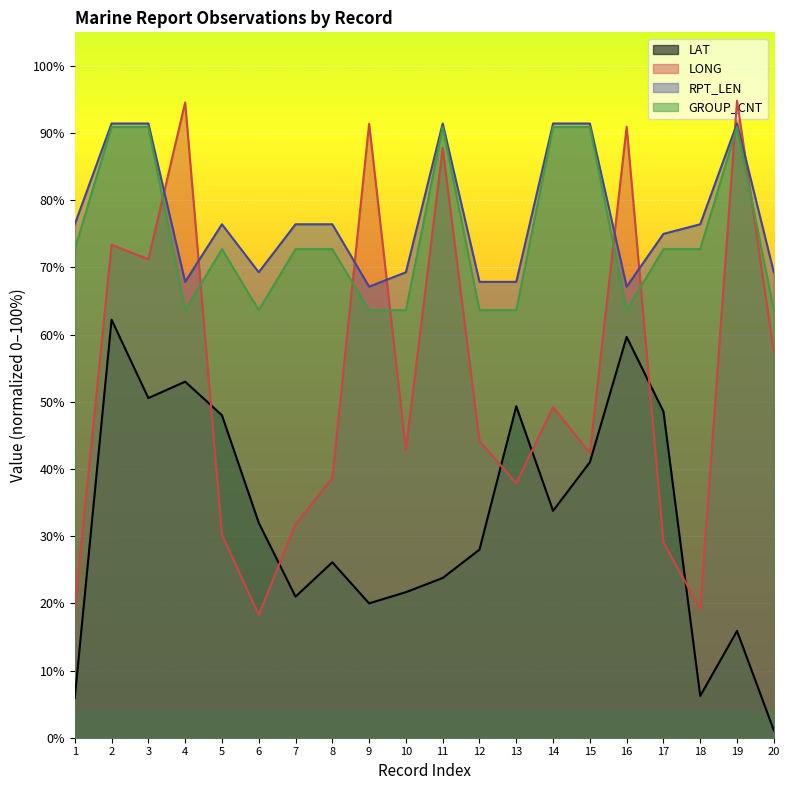

What are all the series names shown in the legend?

LAT, LONG, RPT_LEN, GROUP_CNT